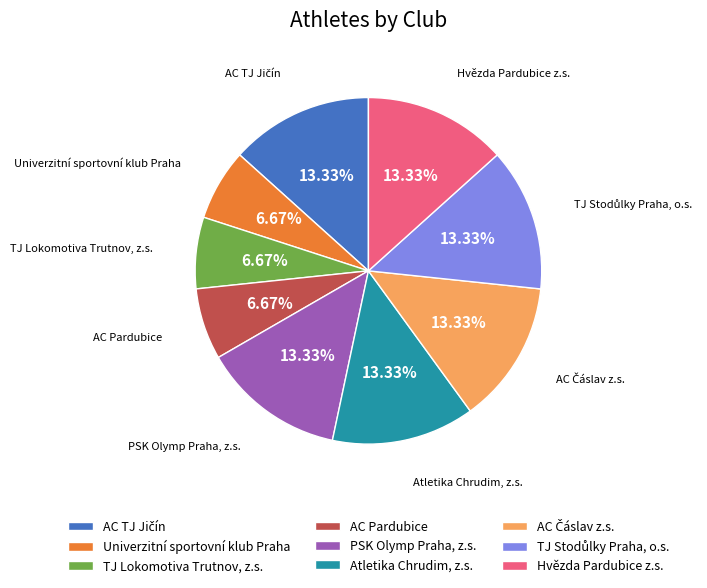

What is the ratio of the value at AC Pardubice to the value at TJ Lokomotiva Trutnov, z.s.?

1.0